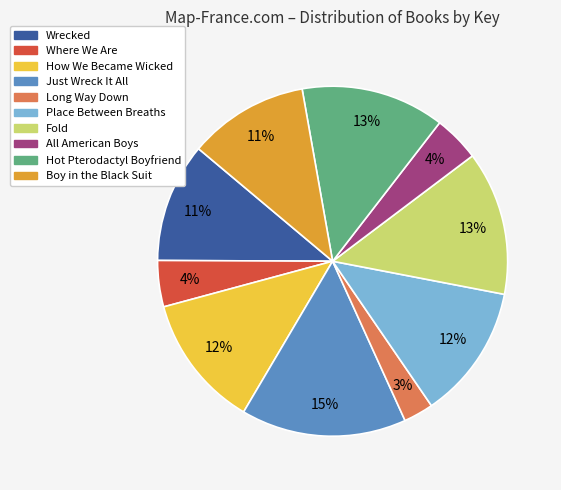

Is it true that Place Between Breaths is 21% of the pie?

False